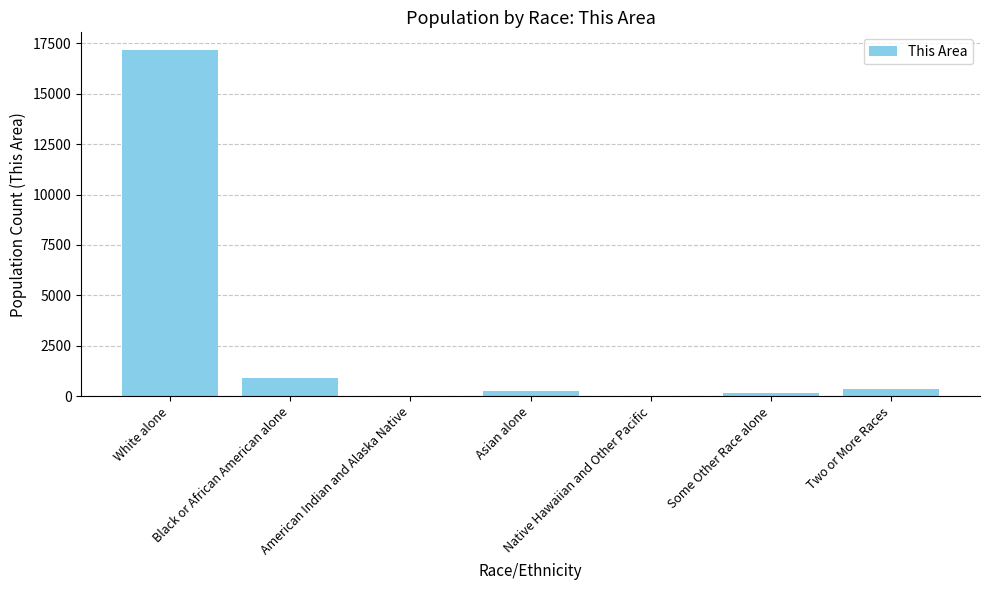

What is the maximum value shown in the chart?

17193